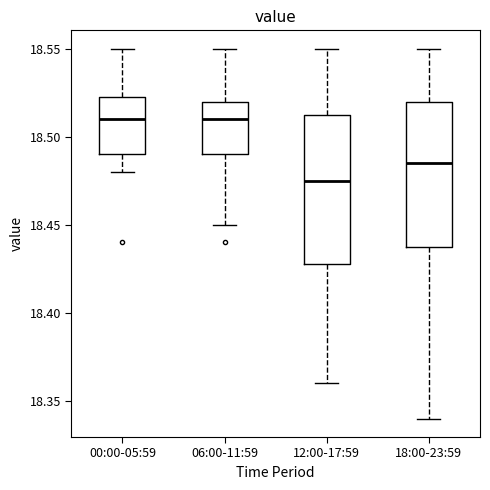

Reading left to right, read every box against the y-axis: the position of its median line, the range the box covers, and the ends of its whiskers. The values are not printed on the chart, so give them approximately, as read against the axis.

00:00-05:59: median 18.510, box 18.490 to 18.525, whiskers 18.480 to 18.550
06:00-11:59: median 18.510, box 18.490 to 18.520, whiskers 18.450 to 18.550
12:00-17:59: median 18.475, box 18.430 to 18.515, whiskers 18.360 to 18.550
18:00-23:59: median 18.485, box 18.440 to 18.520, whiskers 18.340 to 18.550